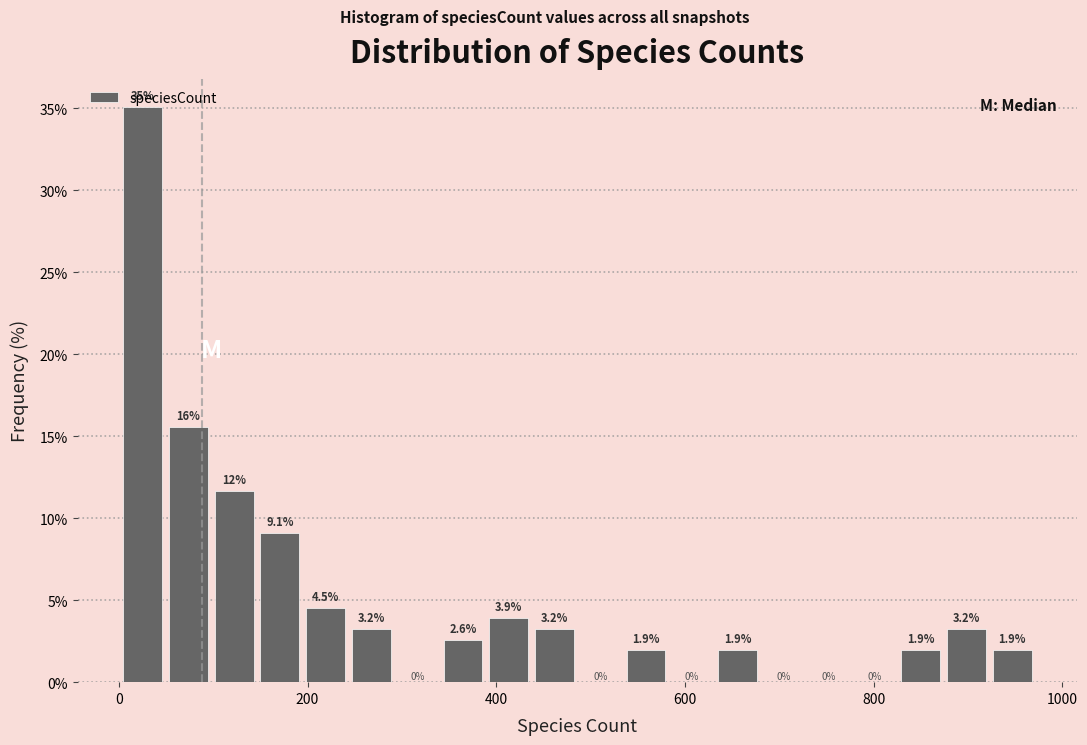

Around what value on the x-axis is the tallest bar? Give the approximate position of its centre, as read against the axis.

20